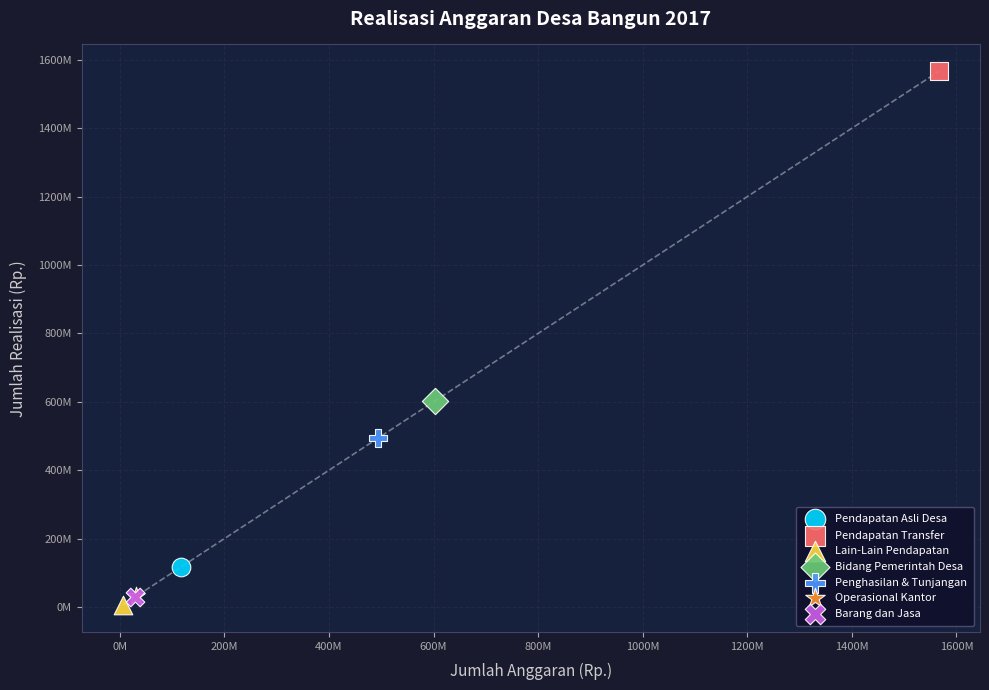

Which series contains the lowest Y value?

Lain-Lain Pendapatan